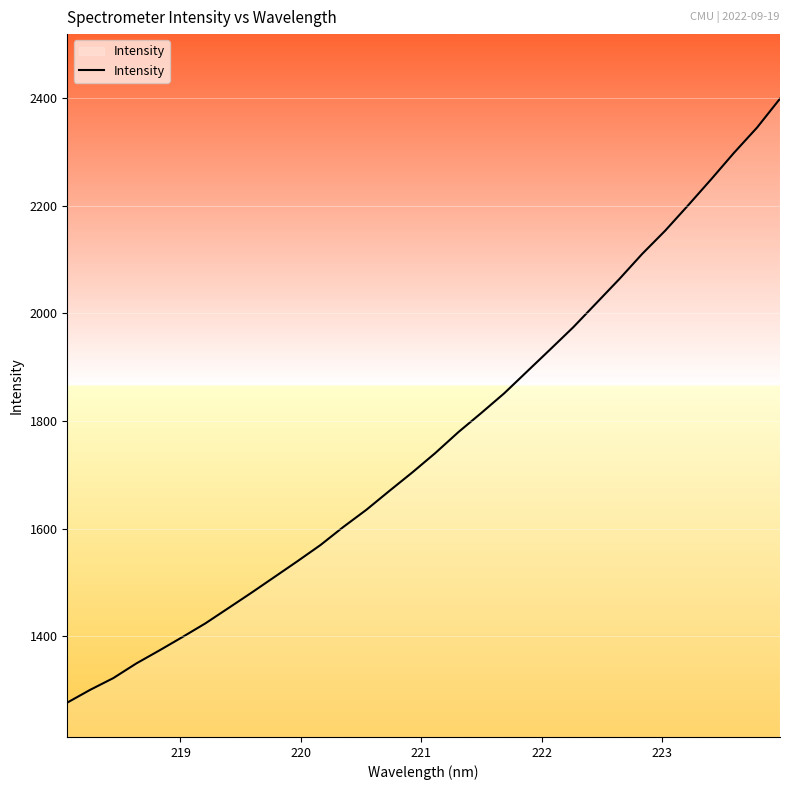

What is the greatest value displayed?

2398.5